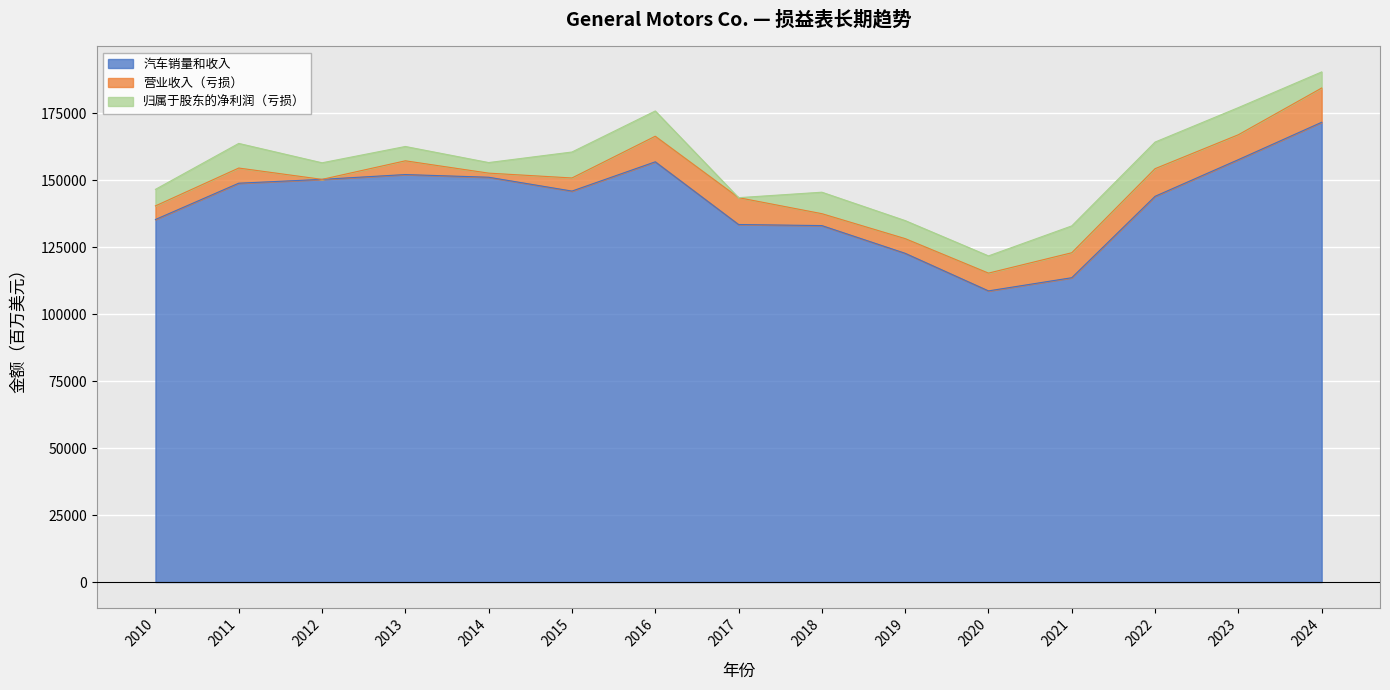

Which label corresponds to the largest value in the chart?

2024